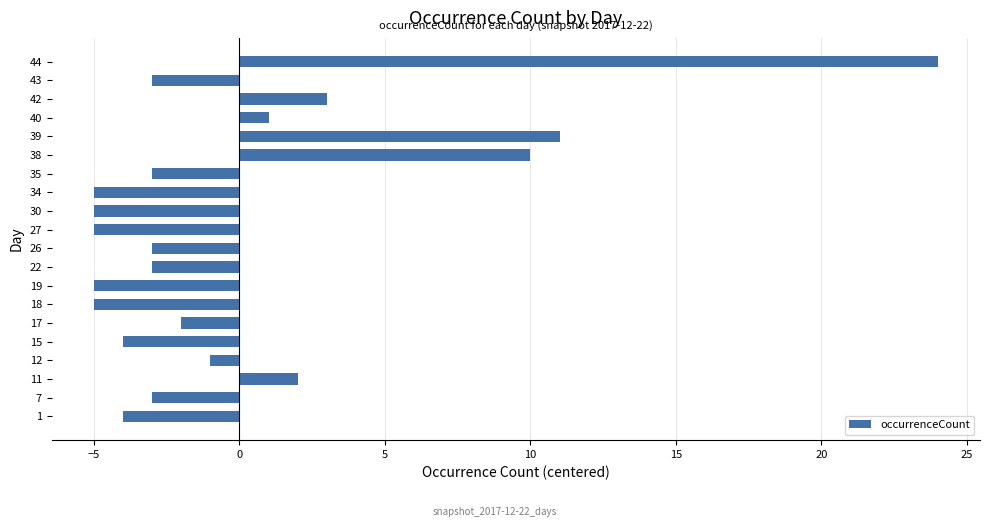

What is the minimum value shown in the chart?

-5